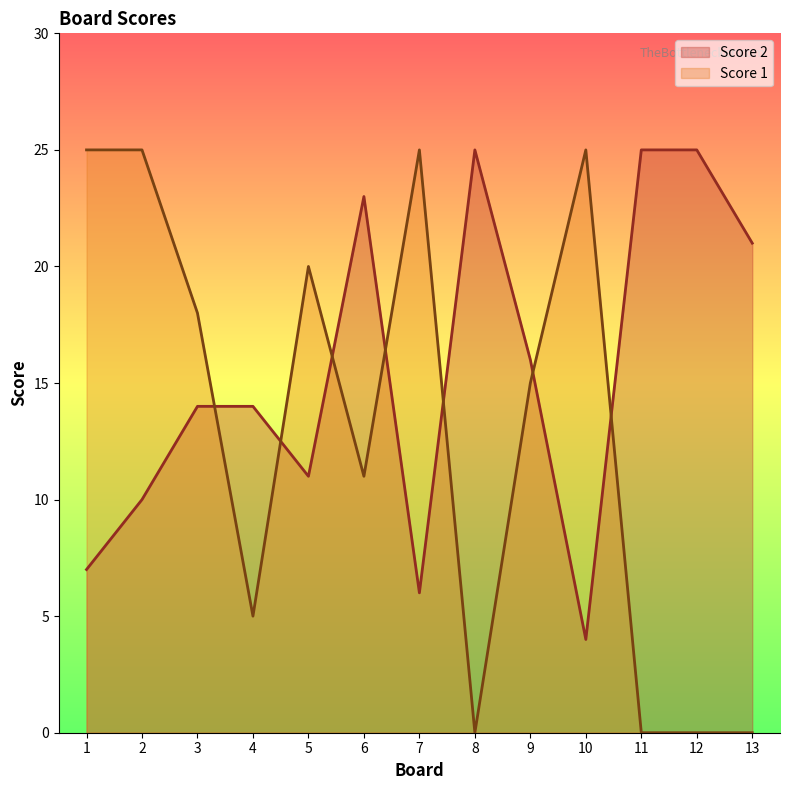

Which series has the largest range (max minus min)?

Score 1